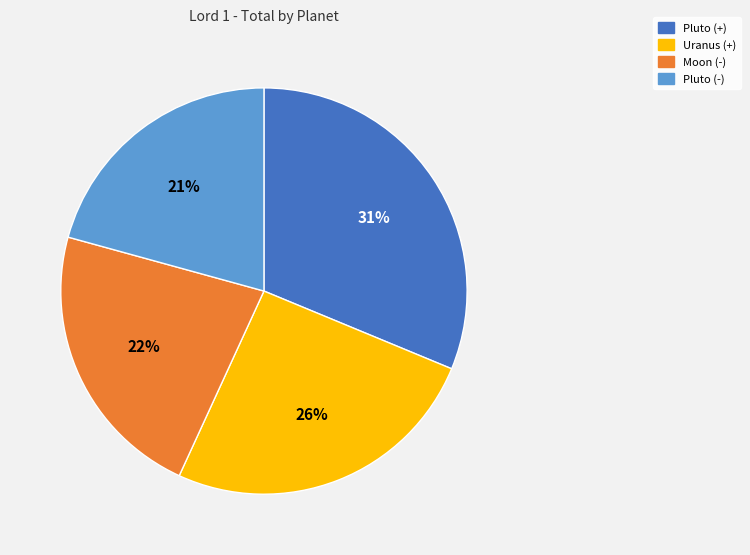

Is there any slice that represents more than half of the pie?

No